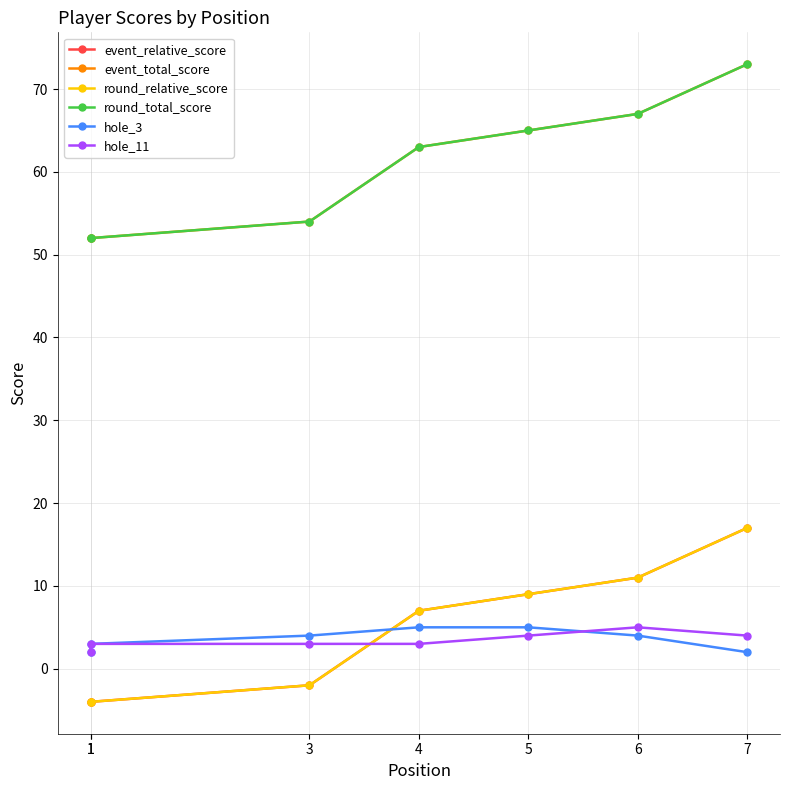

Where is hole_3 nearest to the value 3?

1